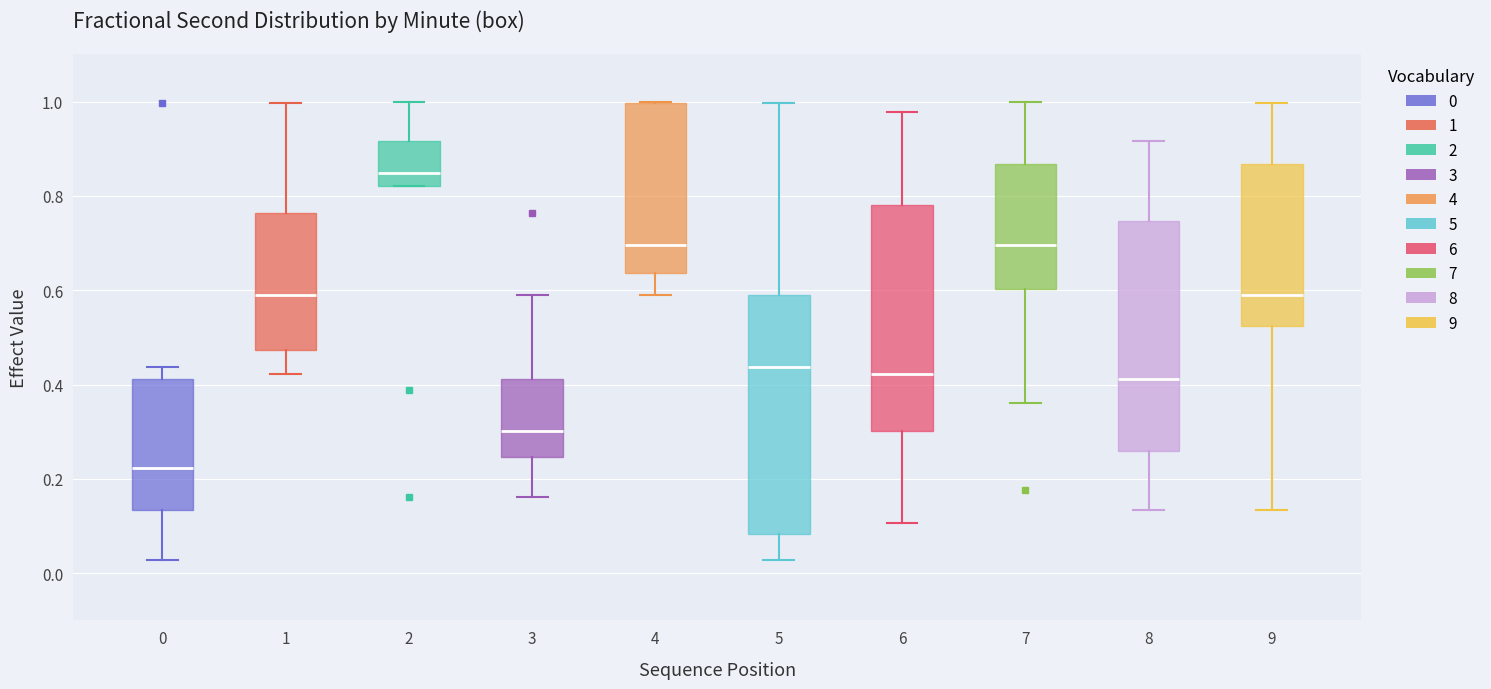

Reading left to right, transcribe this box plot: for each box, give where its median line is, the range the box spans, and where its two whiskers end, as read against the y-axis. The values are not printed on the chart, so give them approximately, as read against the axis.

0: median 0.22, box 0.14 to 0.42, whiskers 0.02 to 0.44
1: median 0.58, box 0.48 to 0.76, whiskers 0.42 to 1.00
2: median 0.84, box 0.82 to 0.92, whiskers 0.82 to 1.00
3: median 0.30, box 0.24 to 0.42, whiskers 0.16 to 0.58
4: median 0.70, box 0.64 to 1.00, whiskers 0.58 to 1.00
5: median 0.44, box 0.08 to 0.58, whiskers 0.02 to 1.00
6: median 0.42, box 0.30 to 0.78, whiskers 0.10 to 0.98
7: median 0.70, box 0.60 to 0.86, whiskers 0.36 to 1.00
8: median 0.42, box 0.26 to 0.74, whiskers 0.14 to 0.92
9: median 0.58, box 0.52 to 0.86, whiskers 0.14 to 1.00